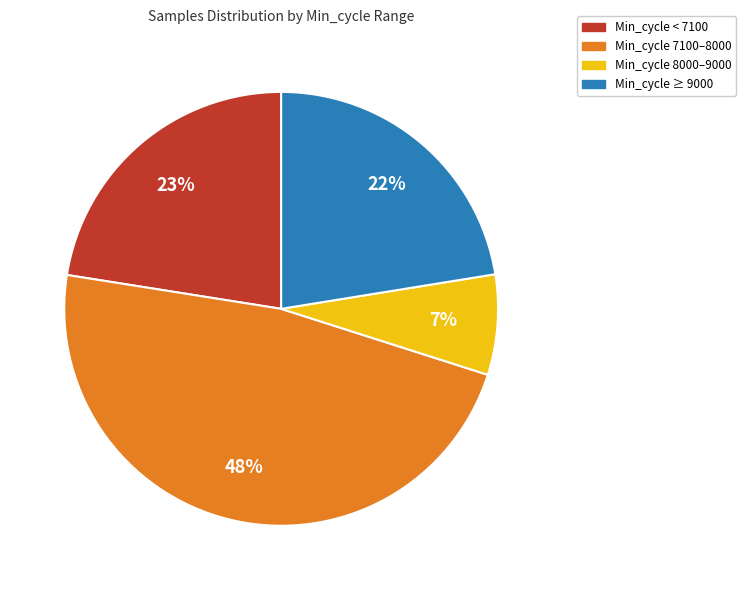

How many segments does this pie chart have?

4